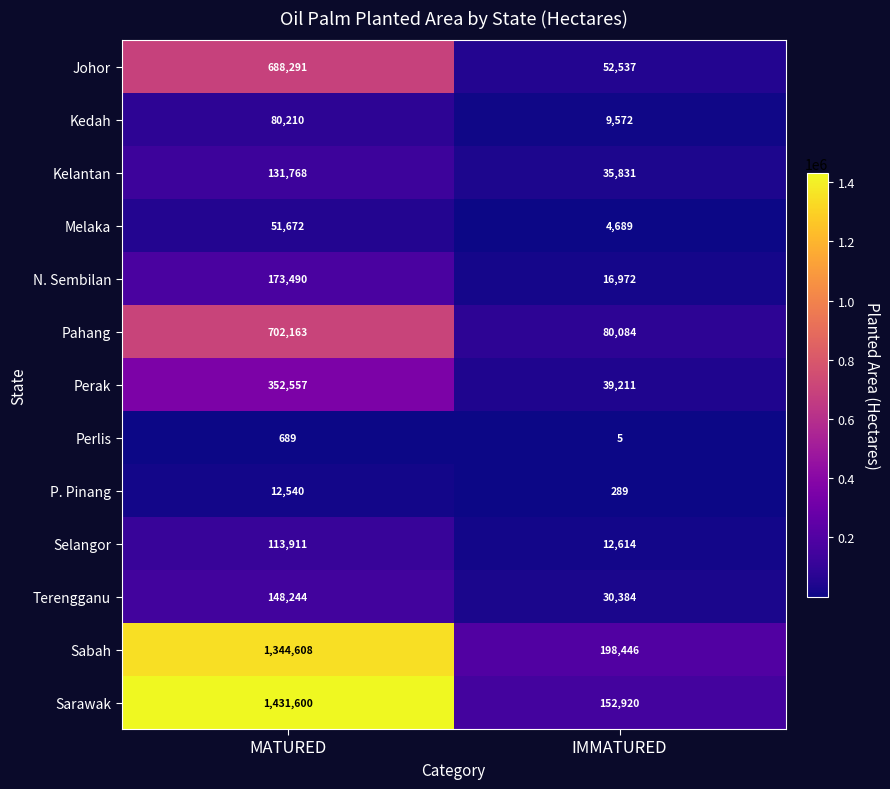

Which series has the widest spread of values?

Sarawak